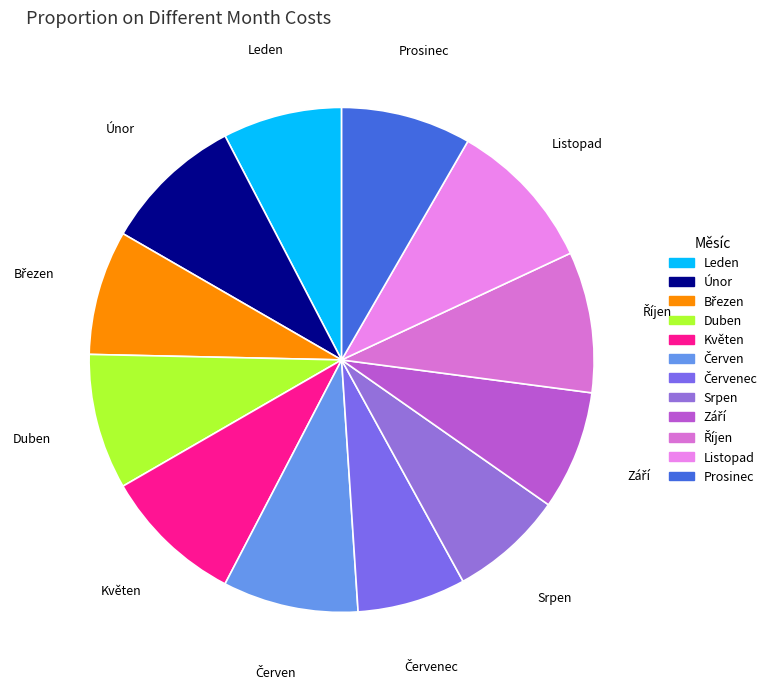

The Duben slice represents 9% of the pie. True or false?

True